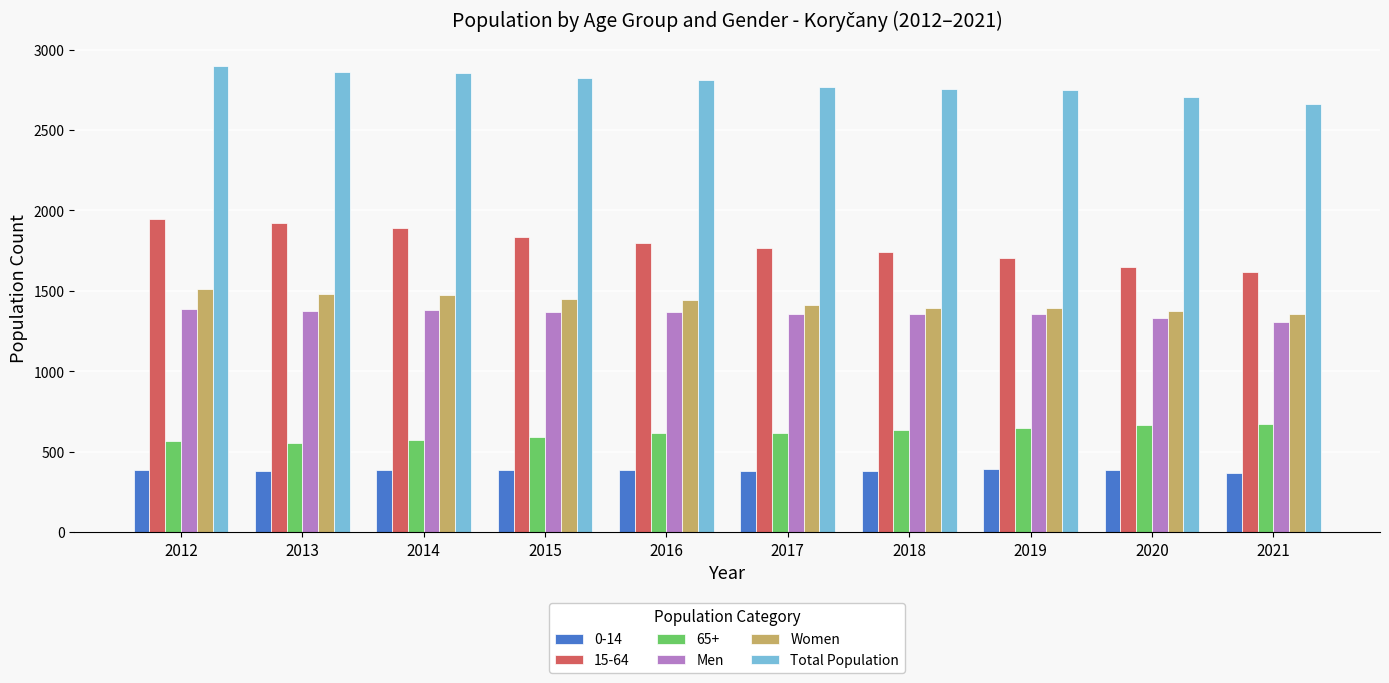

Rank the series by their maximum value, from lowest to highest.

0-14, 65+, Men, Women, 15-64, Total Population